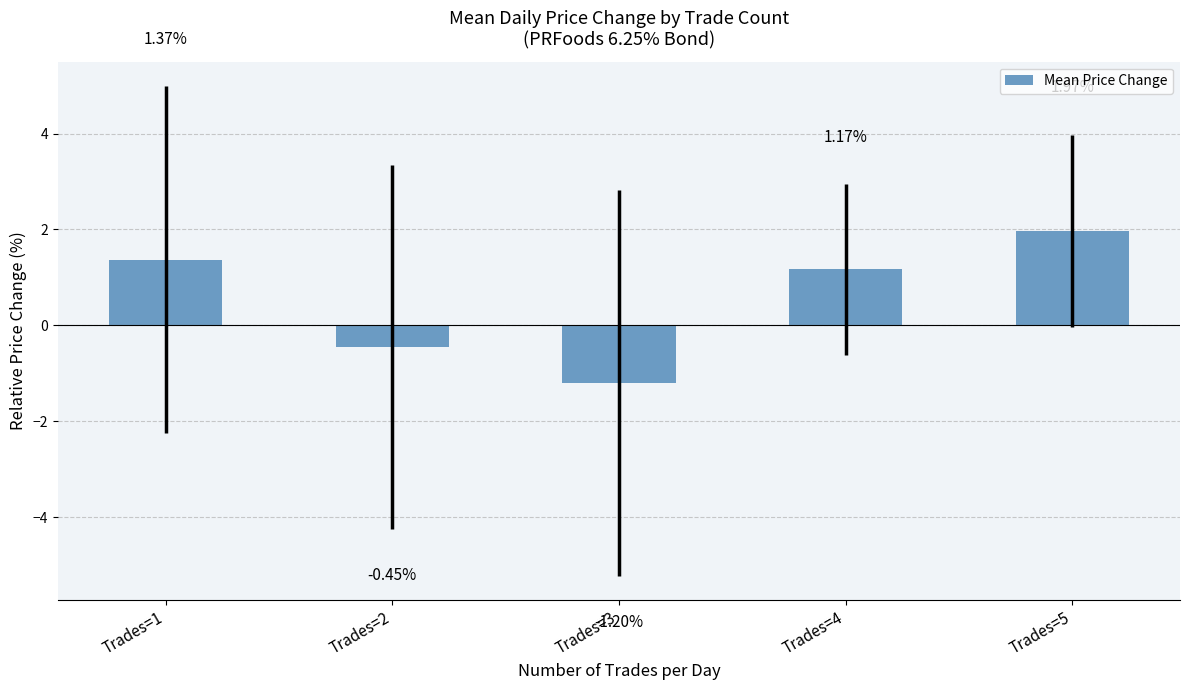

What is the value of the 3rd bar from the left?

-1.2